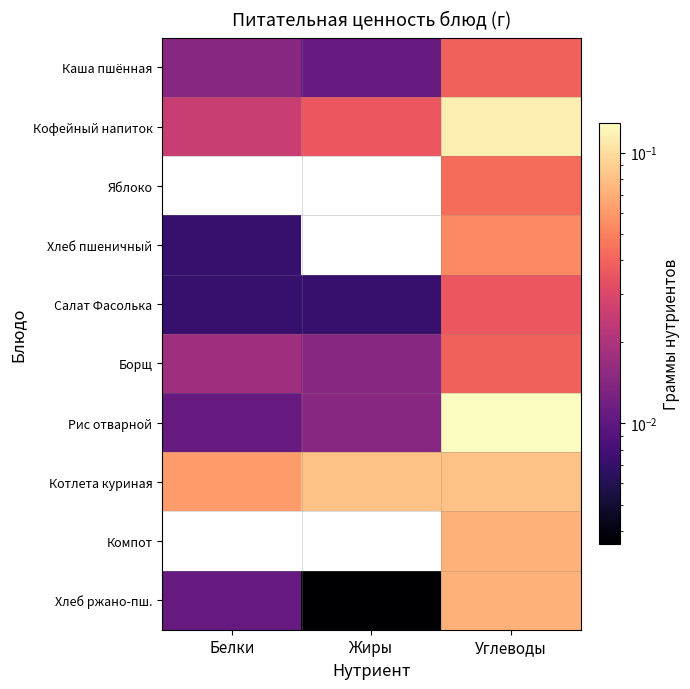

Which series has the largest total across all categories?

Котлета куриная